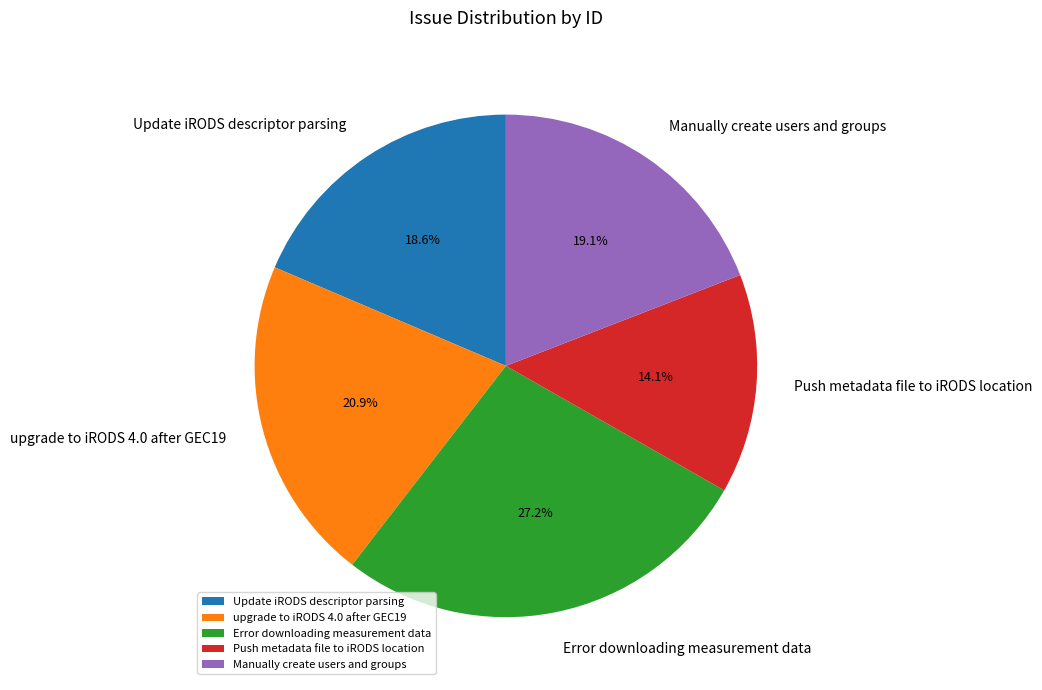

The Error downloading measurement data slice represents 27% of the pie. True or false?

True